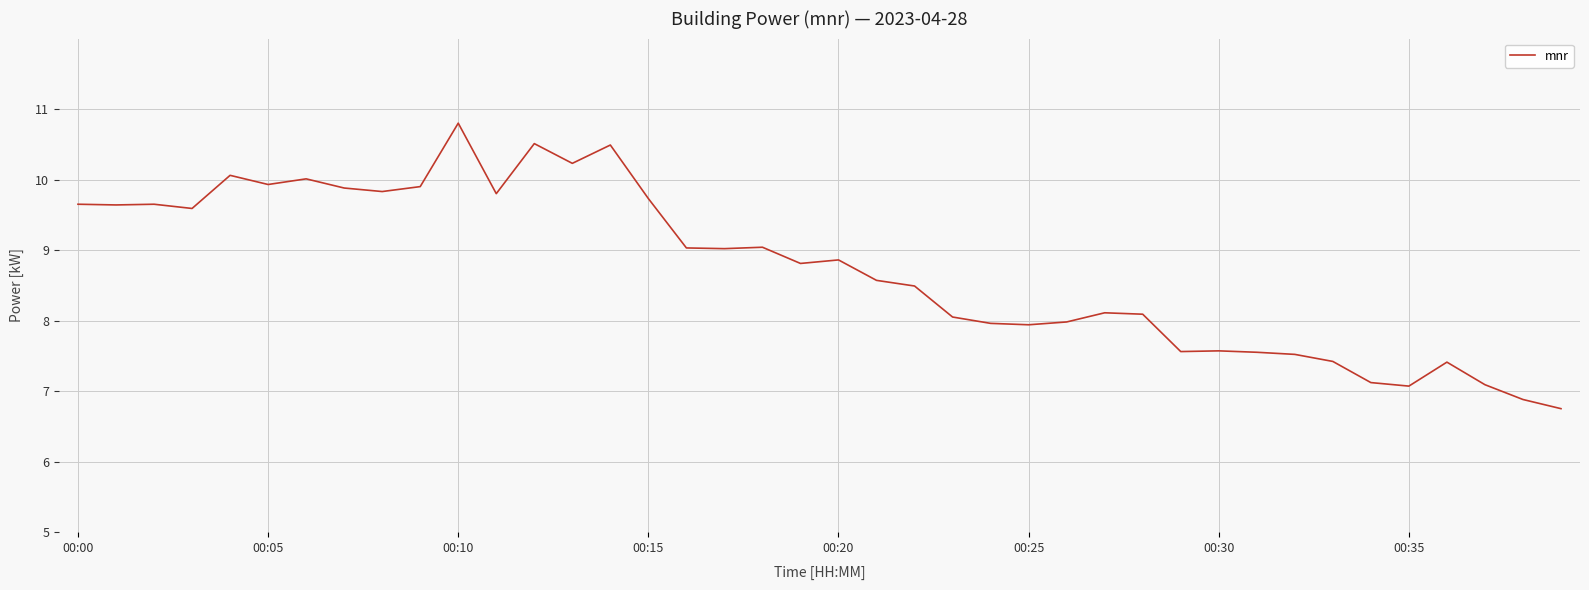

What is the maximum value shown in the chart?

10.8